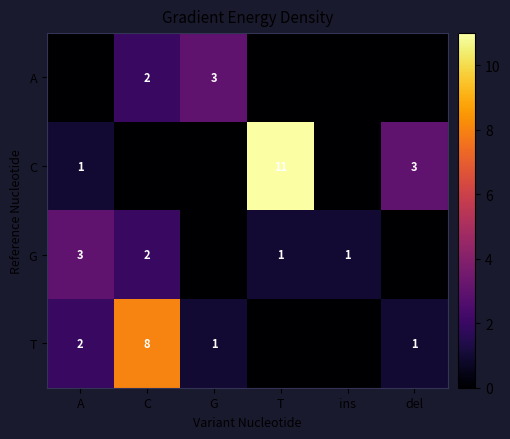

The value of T at del is 1. True or false?

True